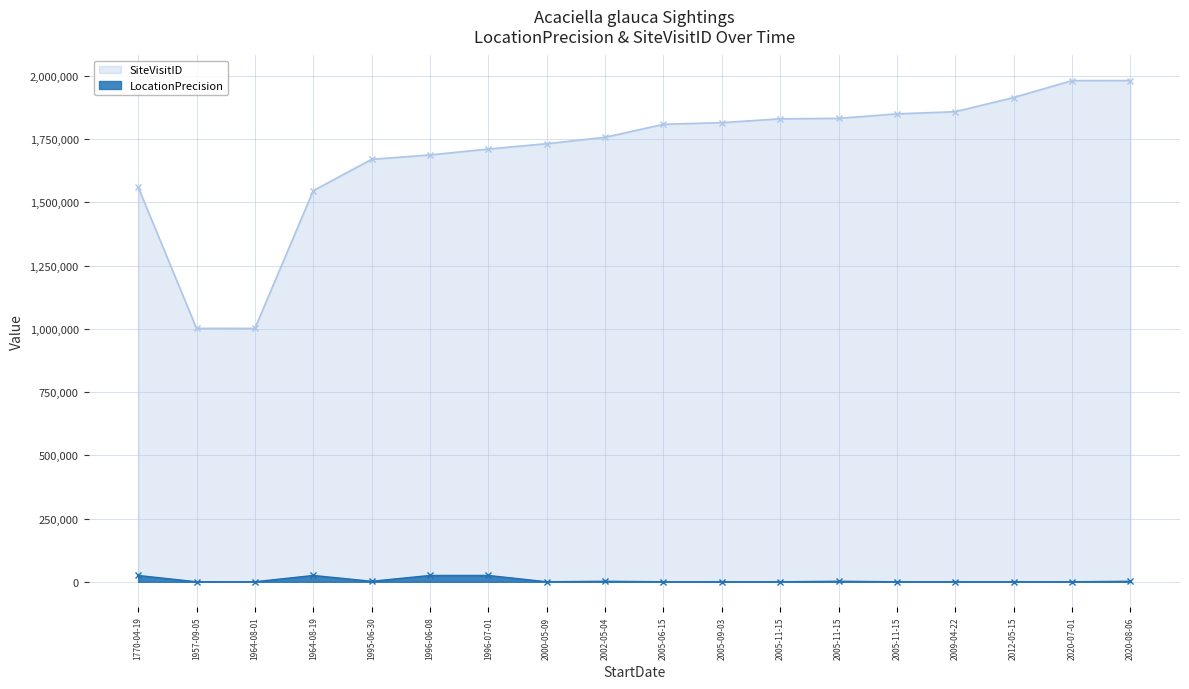

How many series are shown in this chart?

2